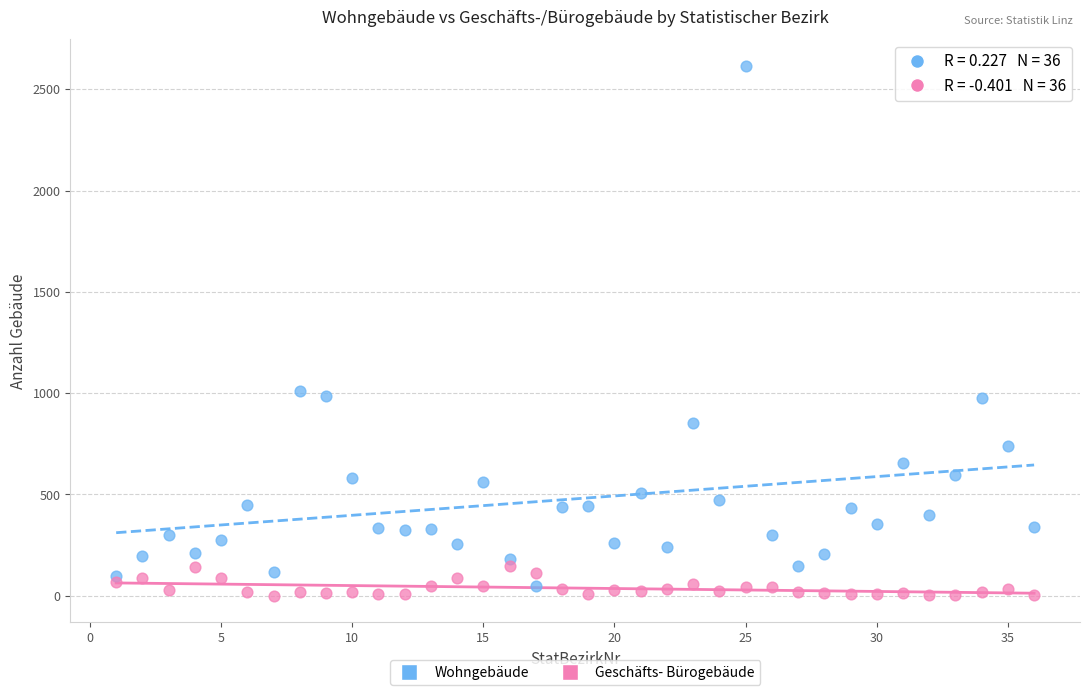

Which series contains the highest Y value?

Wohngebäude